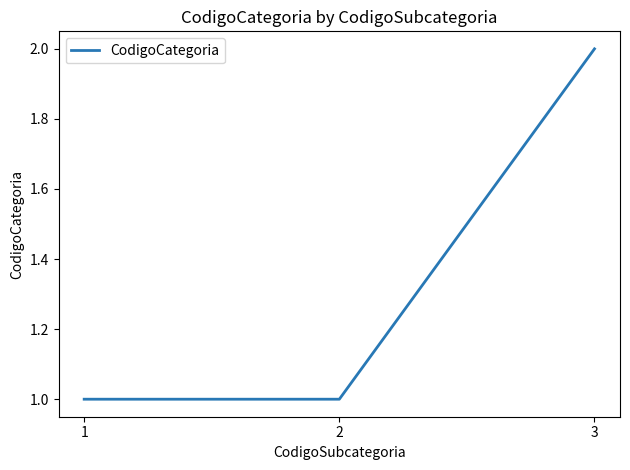

Is it true that the value at 3 is 1?

False